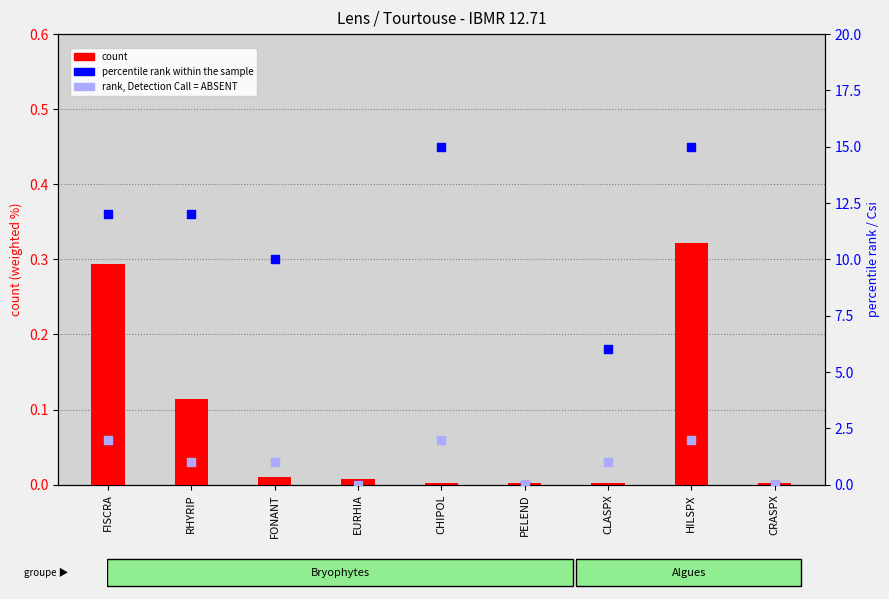

Which series has the largest Y range (max minus min)?

percentile rank within the sample